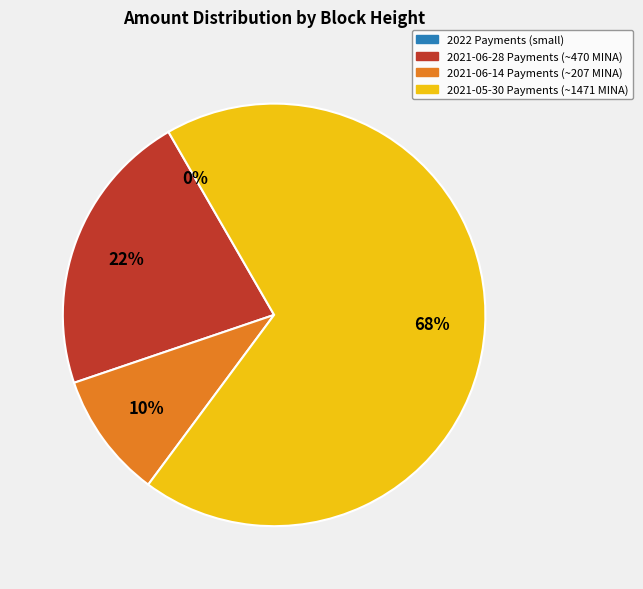

Which has a higher value, 2021-06-14 Payments (~207 MINA) or 2021-06-28 Payments (~470 MINA)?

2021-06-28 Payments (~470 MINA)